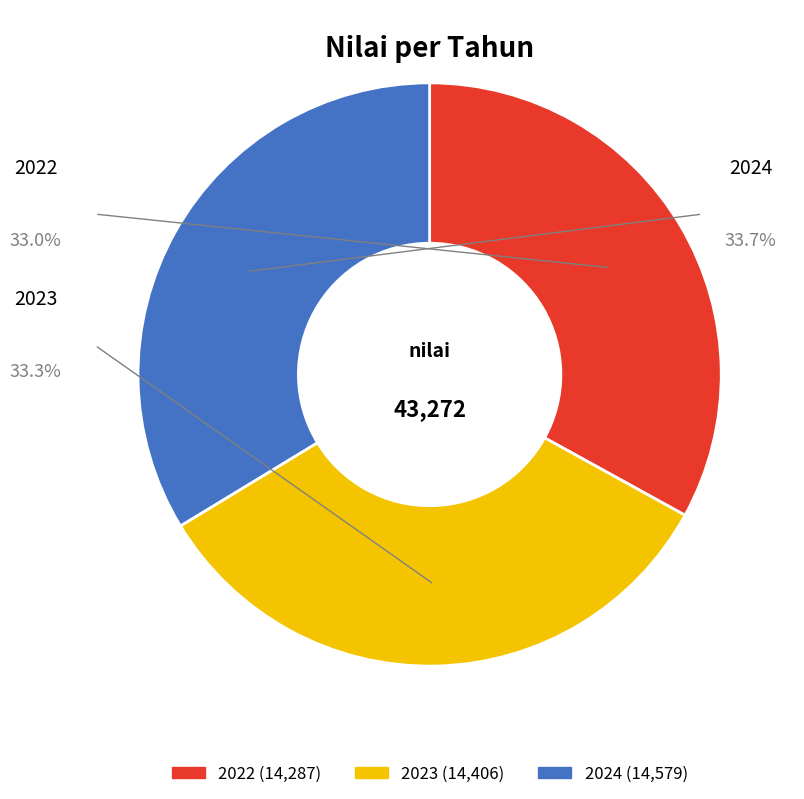

Between 2023 and 2024, which is larger?

2024